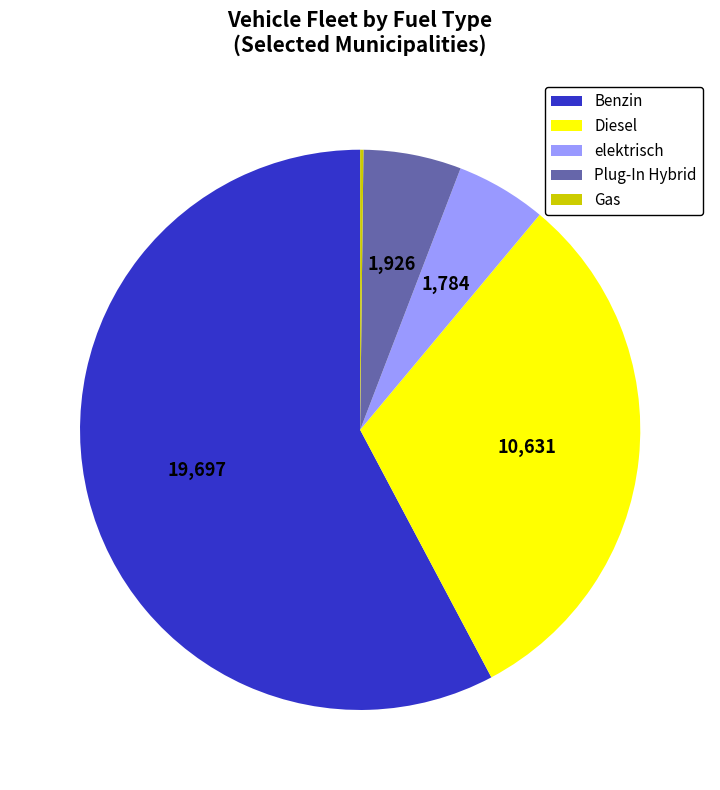

True or false: Benzin accounts for 1% of the total.

False